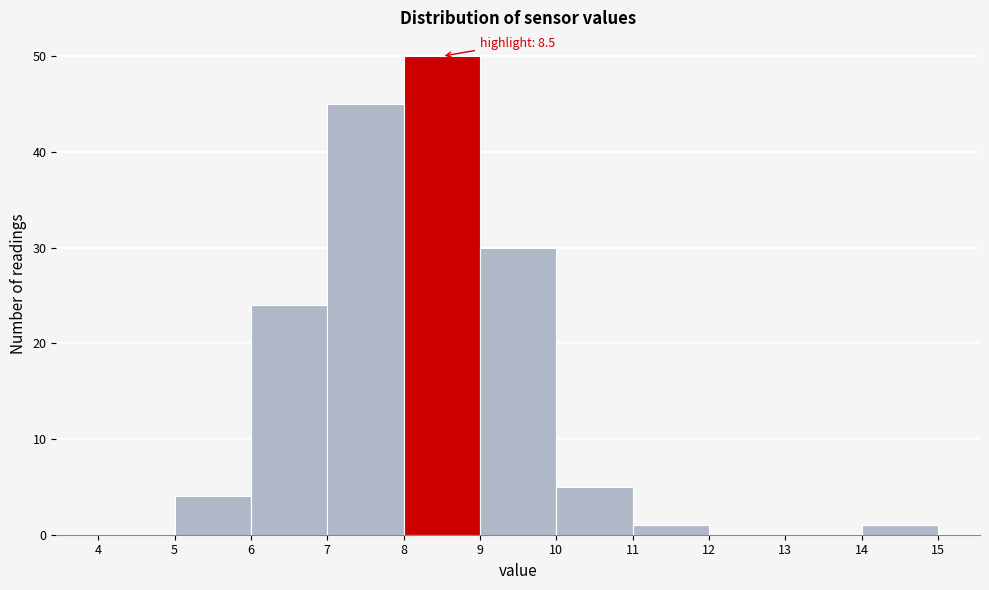

Which range on the x-axis has the tallest bar?

8 to 9